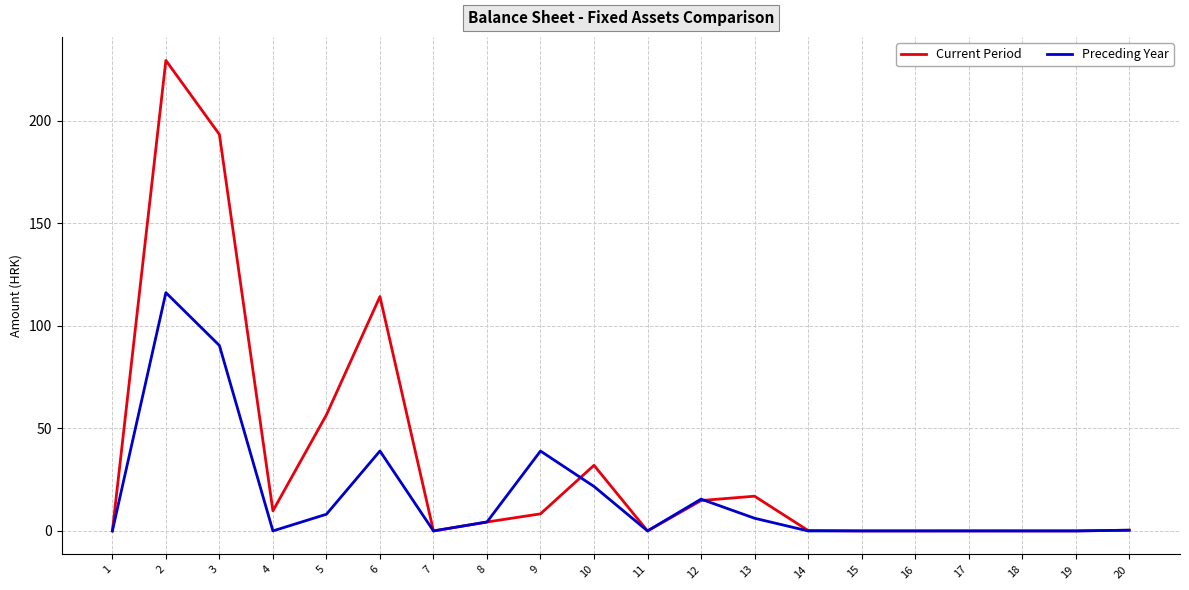

What are all the series names shown in the legend?

Current Period, Preceding Year